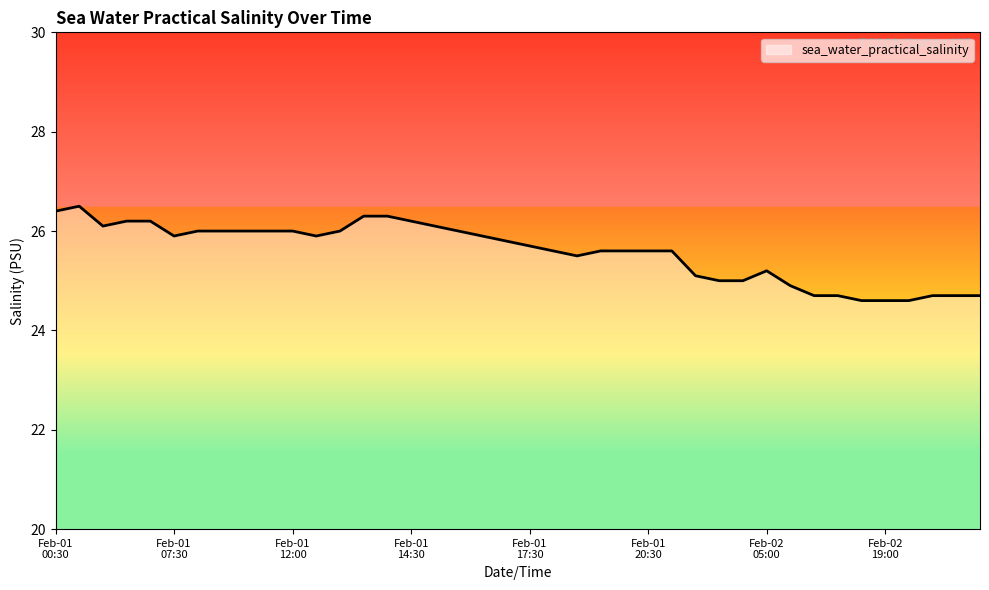

What is the difference between the maximum and minimum values?

1.9